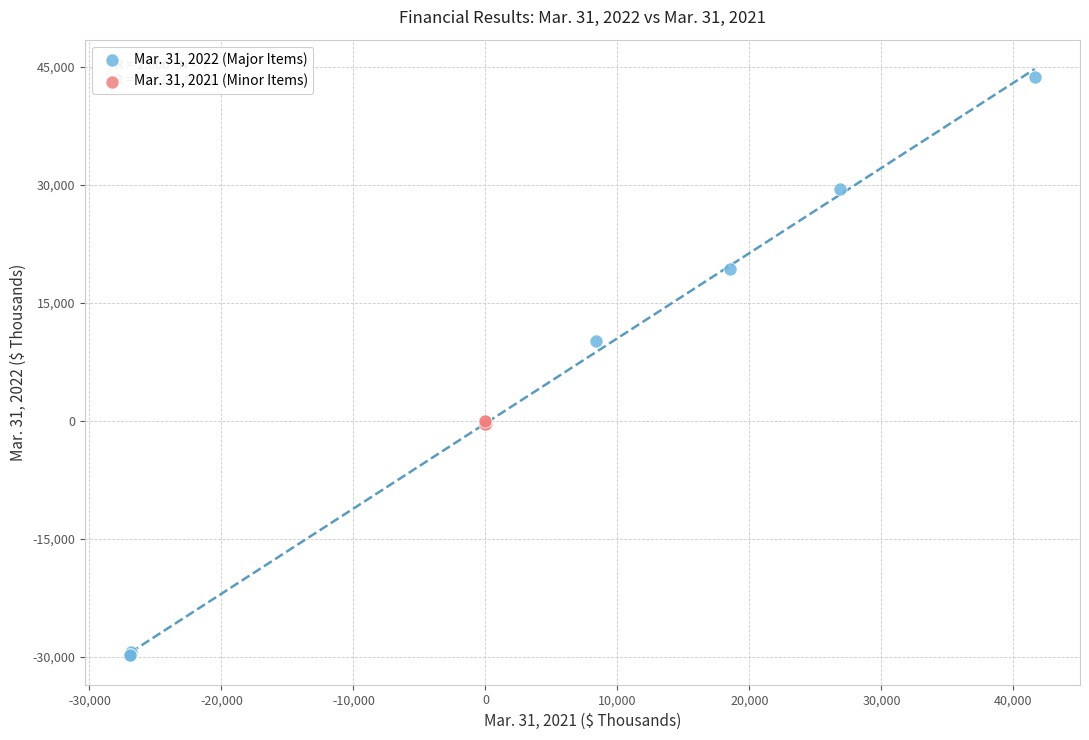

Which series contains the lowest Y value?

Mar. 31, 2022 (Major Items)